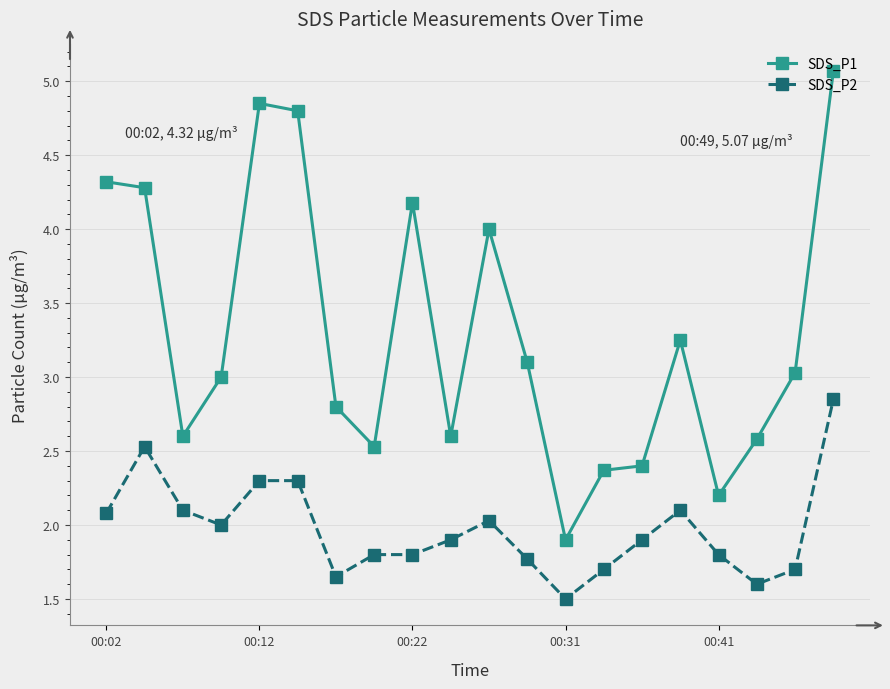

Which series has the largest range (max minus min)?

SDS_P1